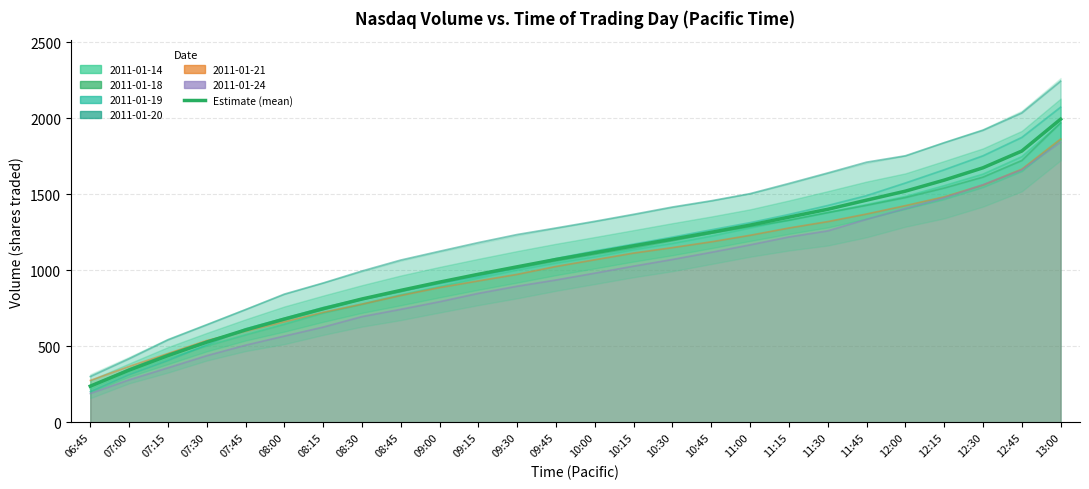

List the labels in order of value, smallest first.

06:45, 07:00, 07:15, 07:30, 07:45, 08:00, 08:15, 08:30, 08:45, 09:00, 09:15, 09:30, 09:45, 10:00, 10:15, 10:30, 10:45, 11:00, 11:15, 11:30, 11:45, 12:00, 12:15, 12:30, 12:45, 13:00